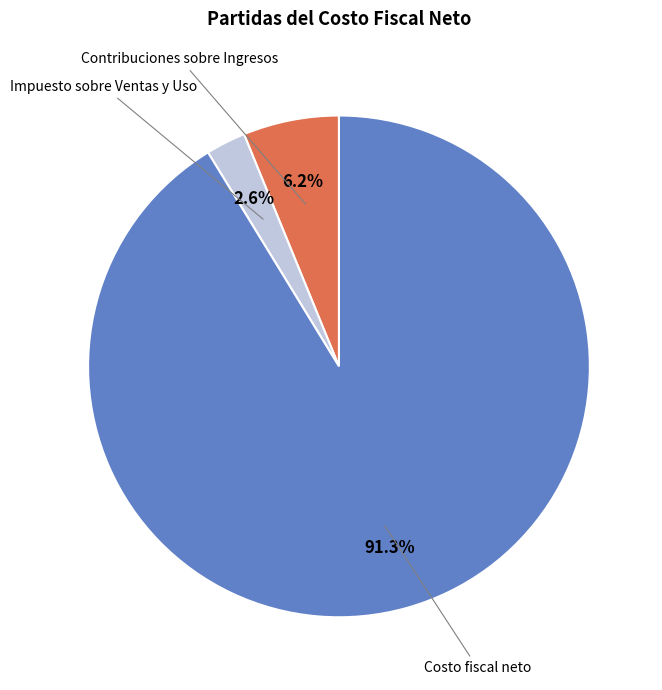

What percentage is the Contribuciones sobre Ingresos slice, to the nearest percent?

6%